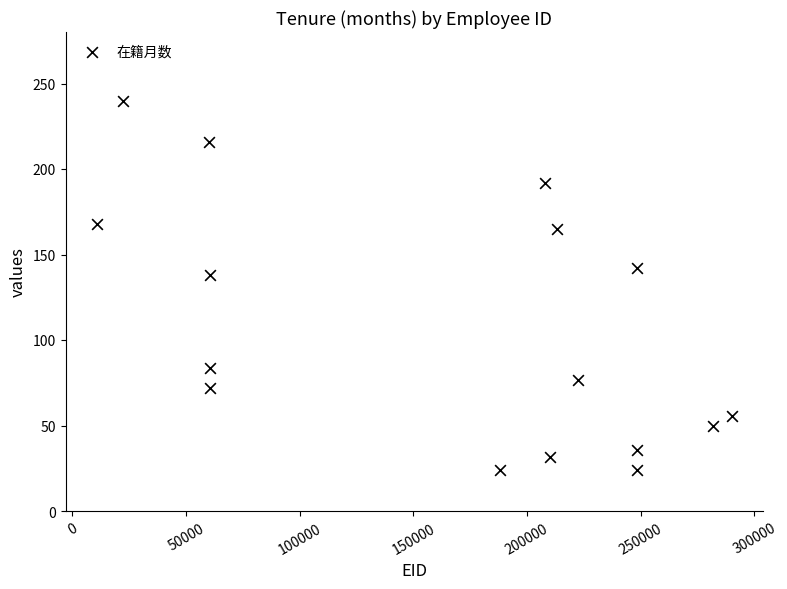

What Y value in the scatter plot is closest to 132?

138